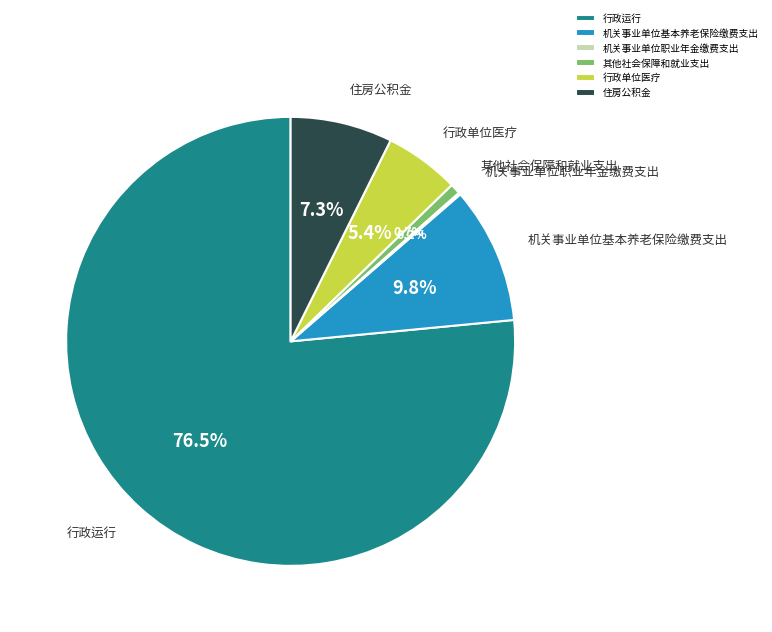

What is the largest slice in the pie chart?

行政运行